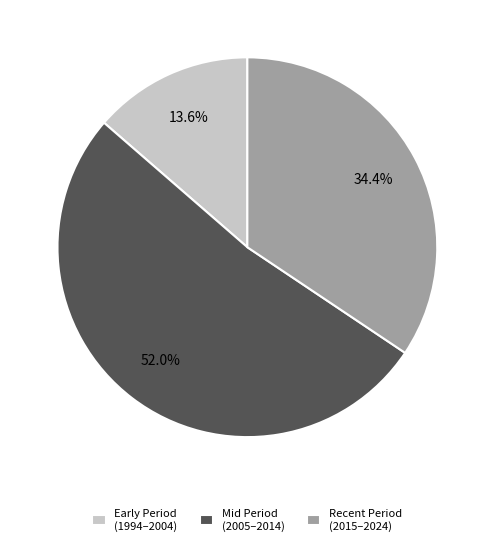

What percentage is NOT represented by Mid Period (2005–2014)?

48.0%